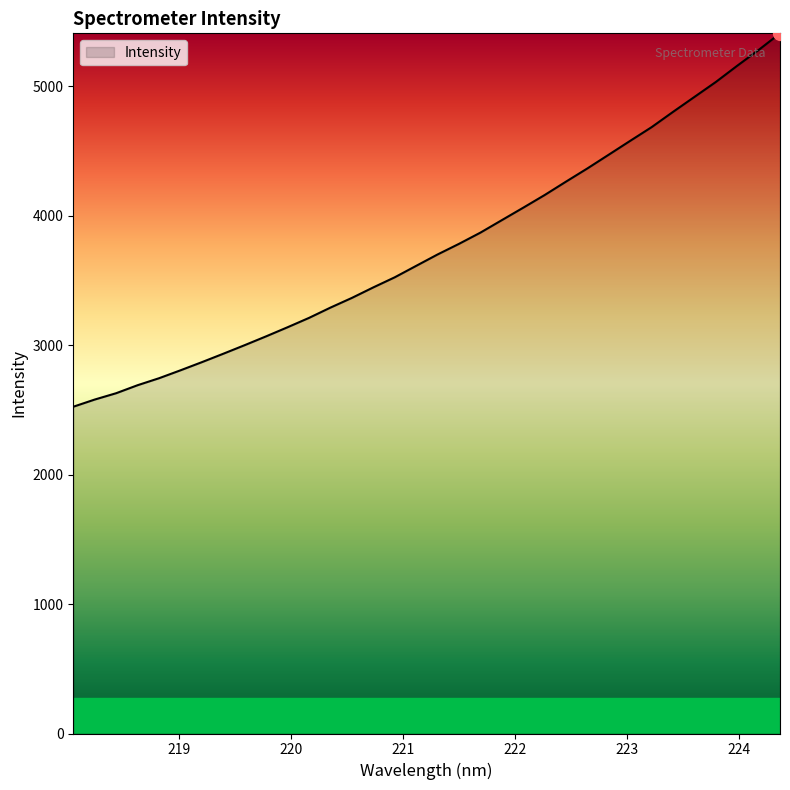

What is the minimum value shown in the chart?

2523.6